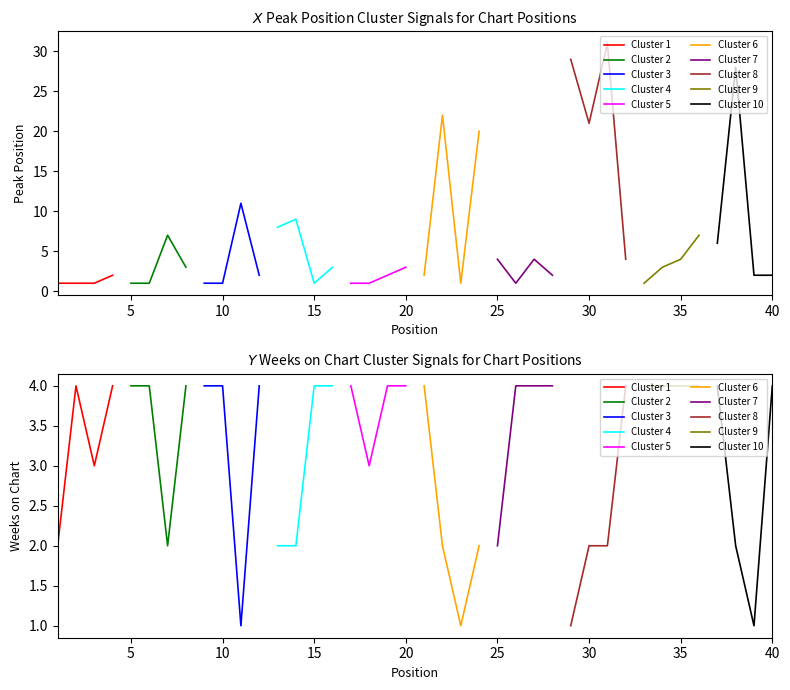

At which label is Weeks on Chart closest to 2?

1